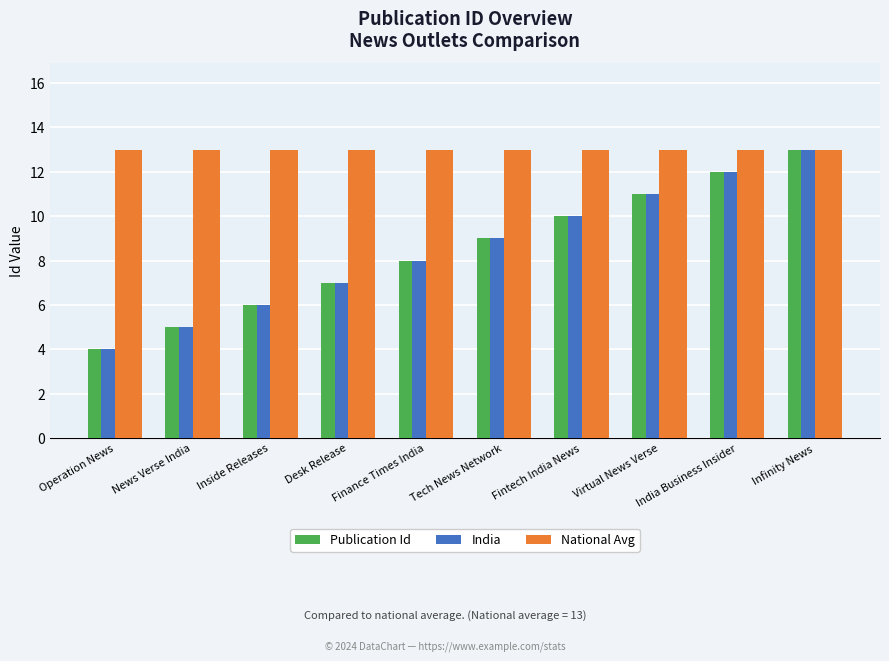

What is the difference between the highest and lowest values at Fintech India News?

3